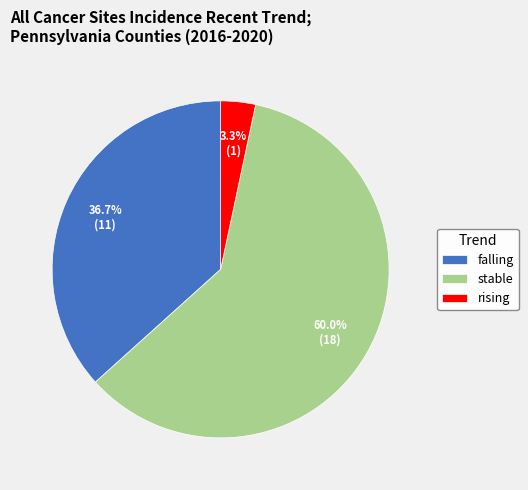

Is there any slice that represents more than half of the pie?

Yes